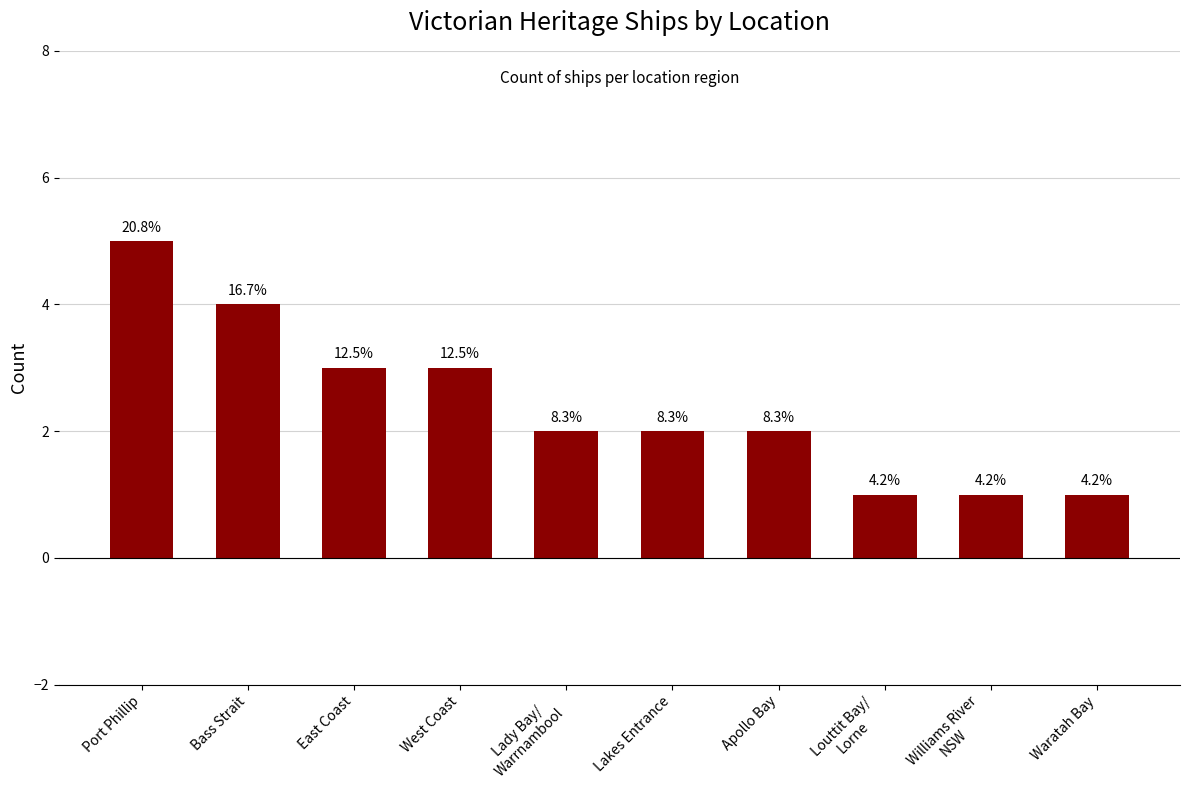

What position from the right is Williams River
NSW?

2